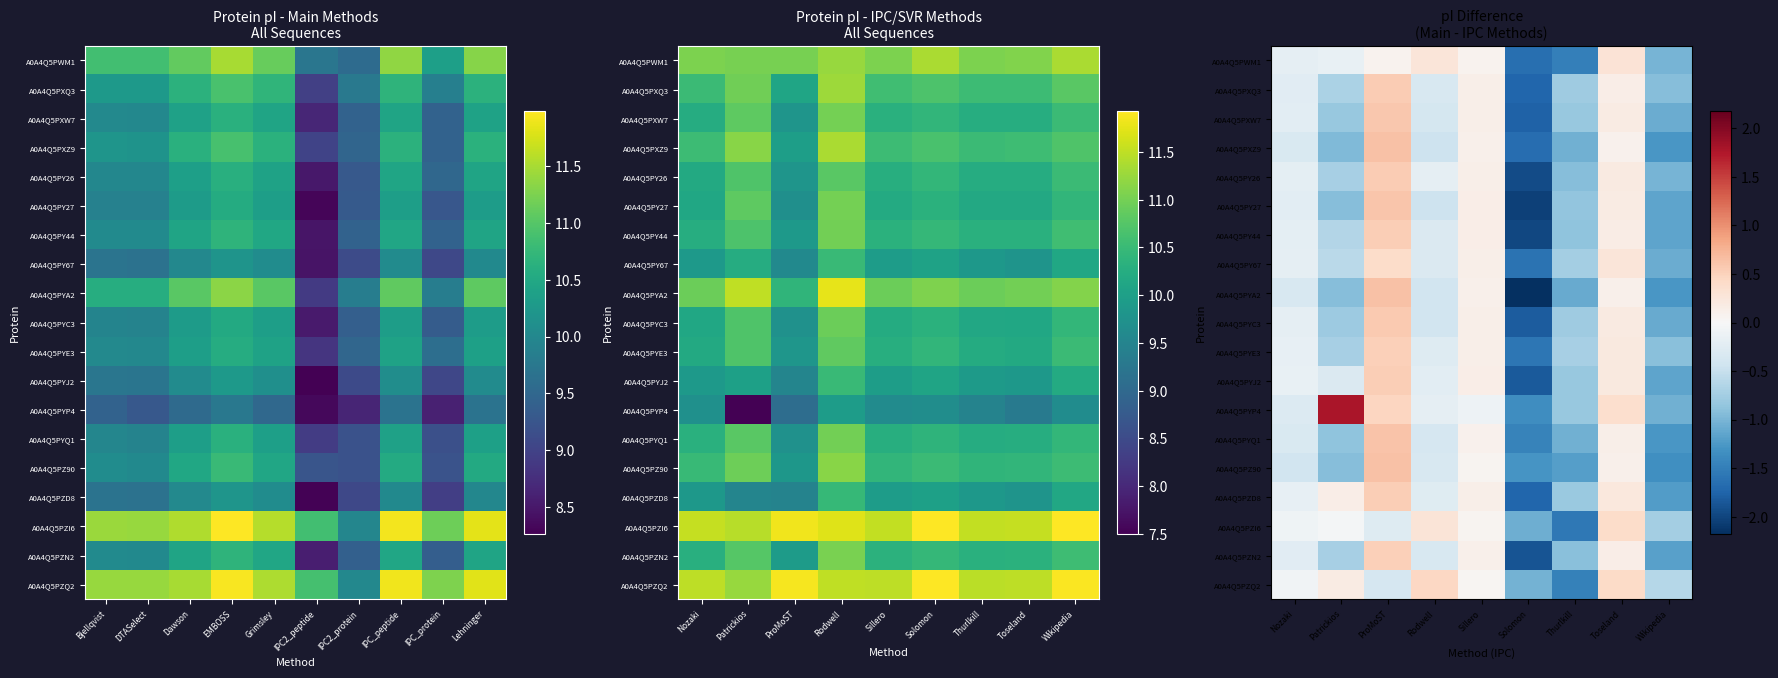

What is the greatest value displayed?

1.8